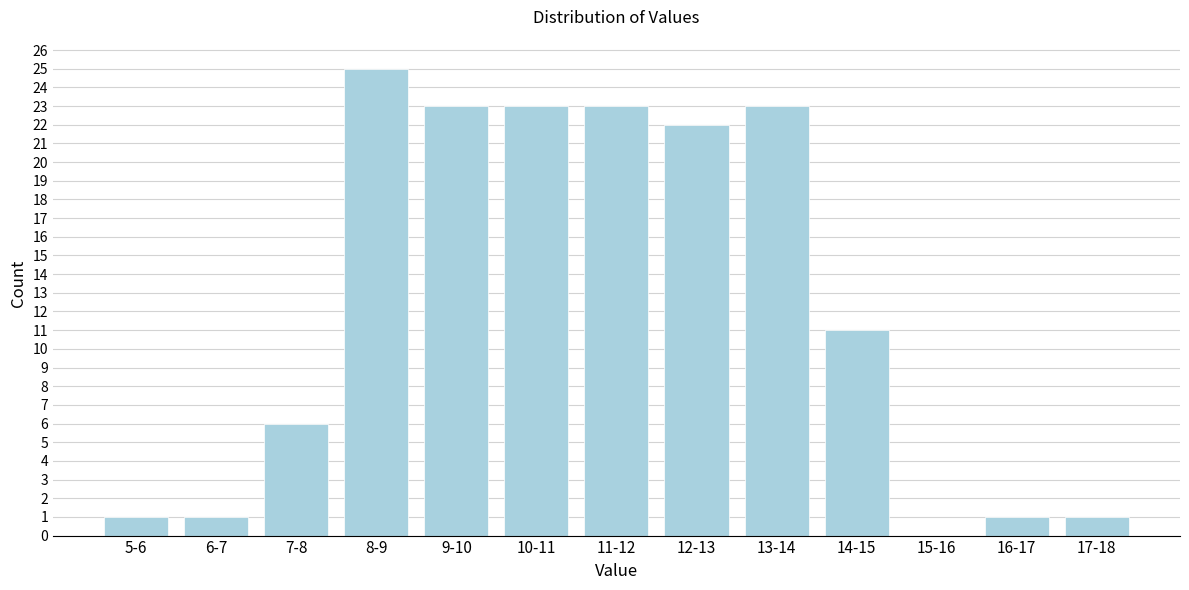

Reading left to right, list all the values displayed in this chart.

5-6=1	6-7=1	7-8=6	8-9=25	9-10=23	10-11=23	11-12=23	12-13=22	13-14=23	14-15=11	15-16=0	16-17=1	17-18=1